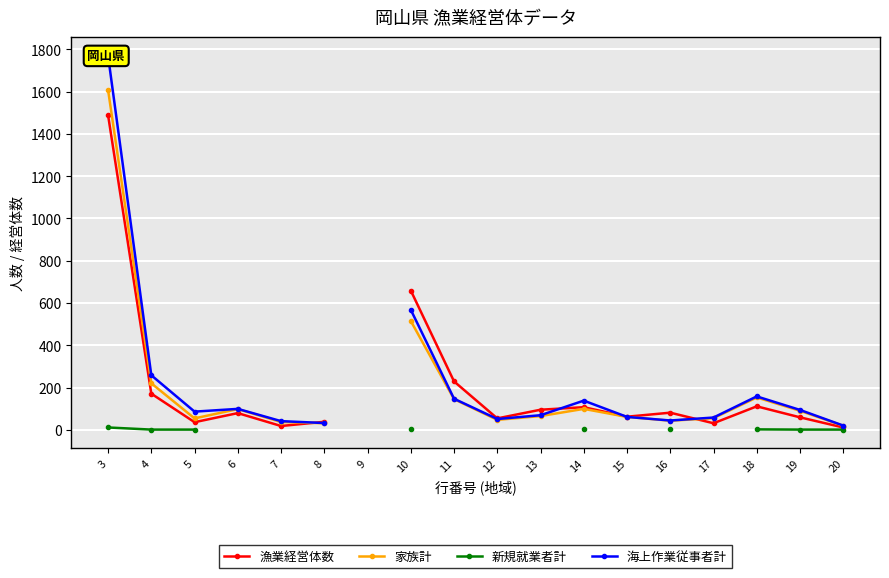

At which label does 漁業経営体数 first exceed 81?

3